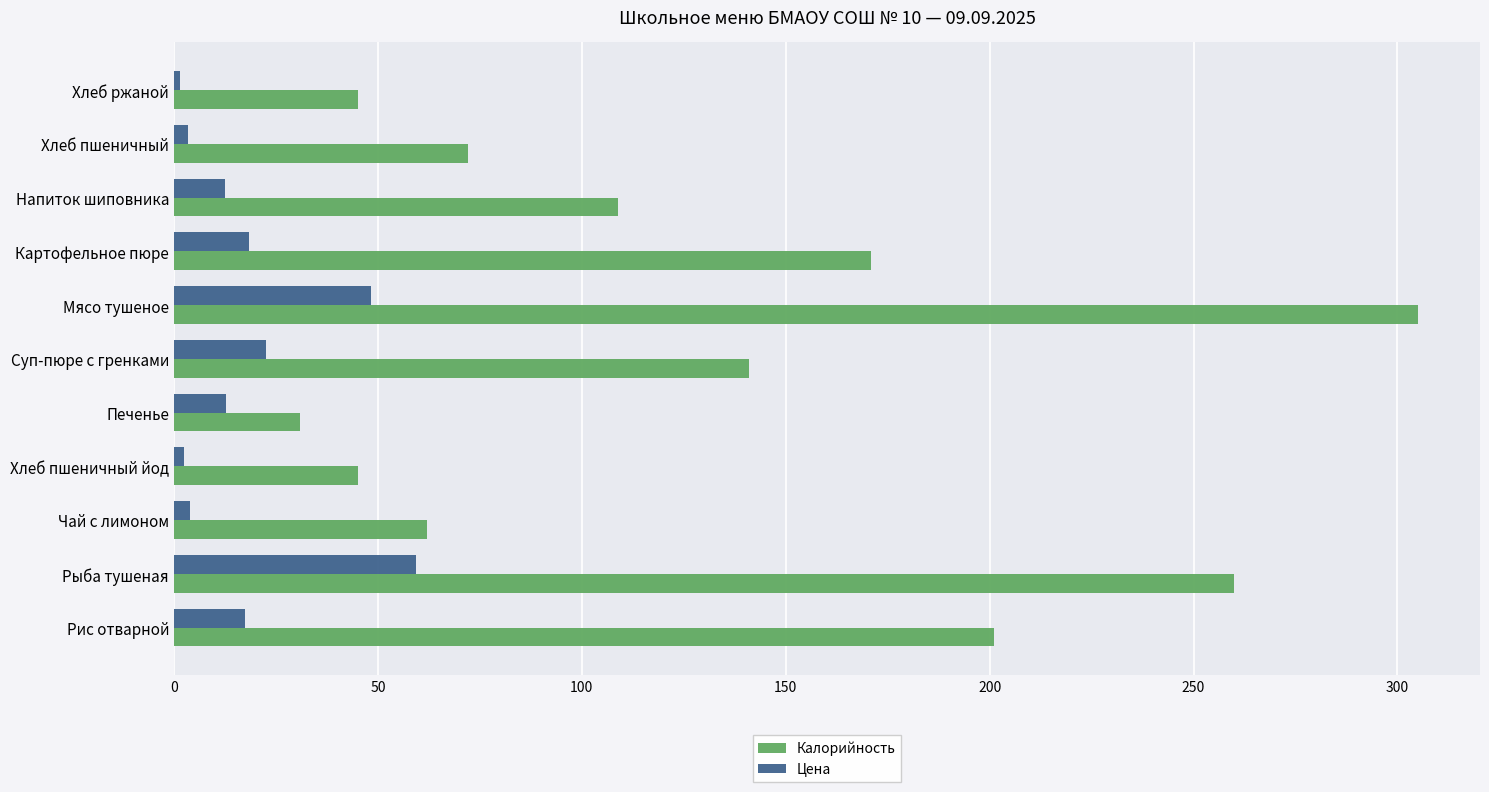

Rank the series at Чай с лимоном from lowest to highest value.

Цена, Калорийность